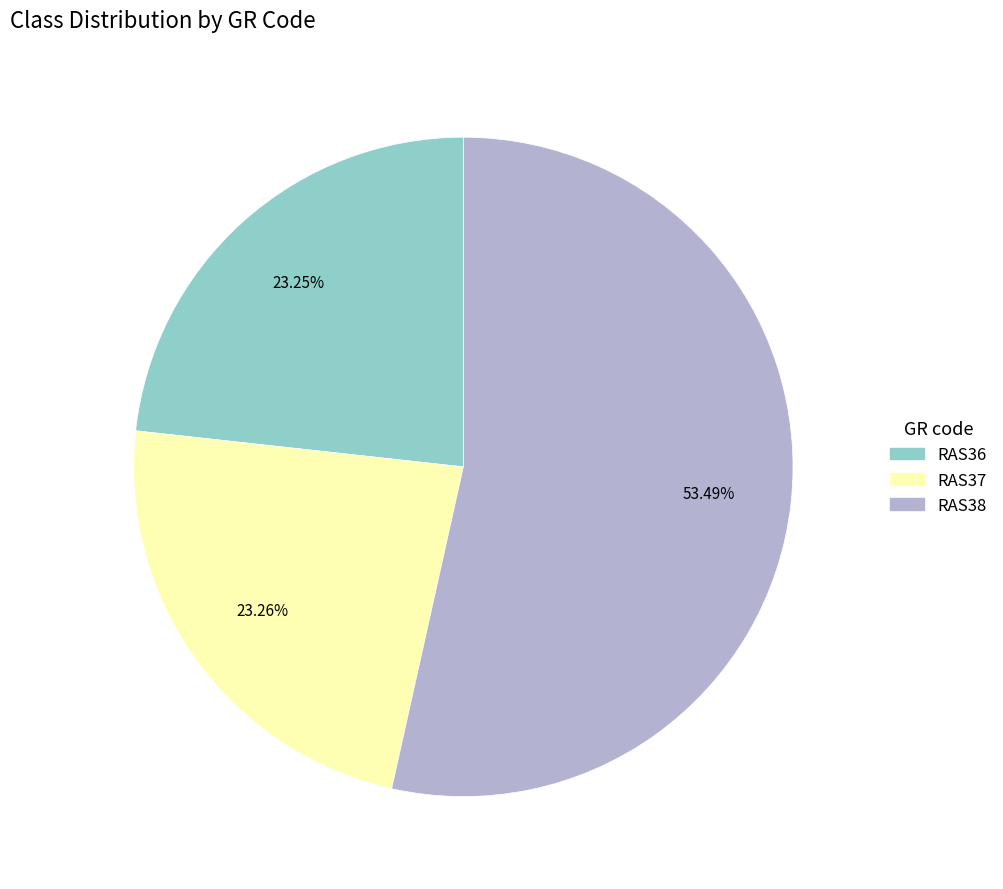

Does RAS36 account for over 50% of the chart?

No